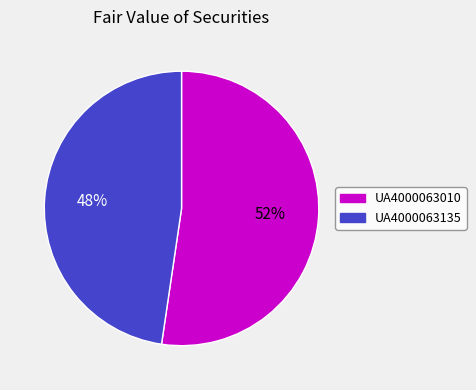

To the nearest percent, what portion does UA4000063010 represent?

52%